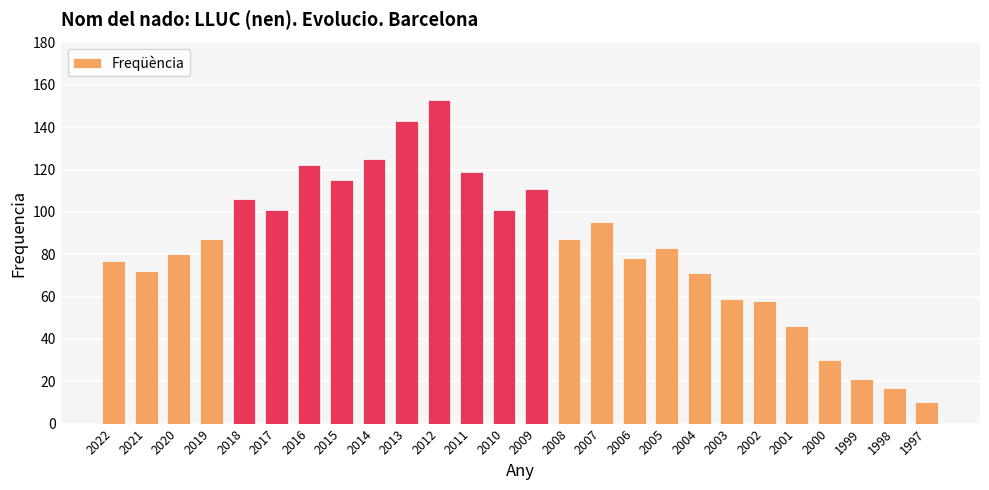

At which label is the value closest to 81?

2020